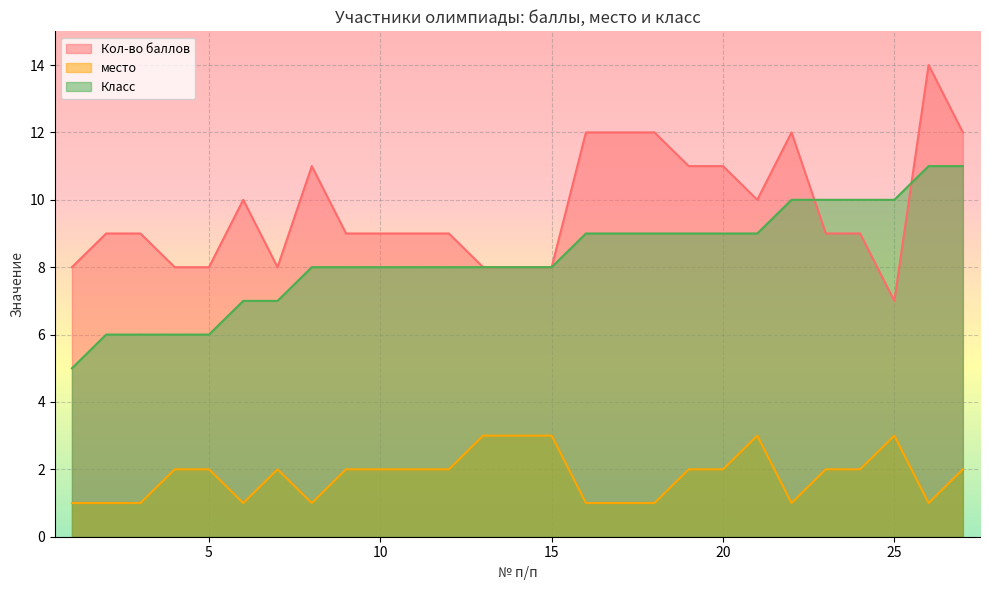

Count the Класс values in the range 7 to 9.

16